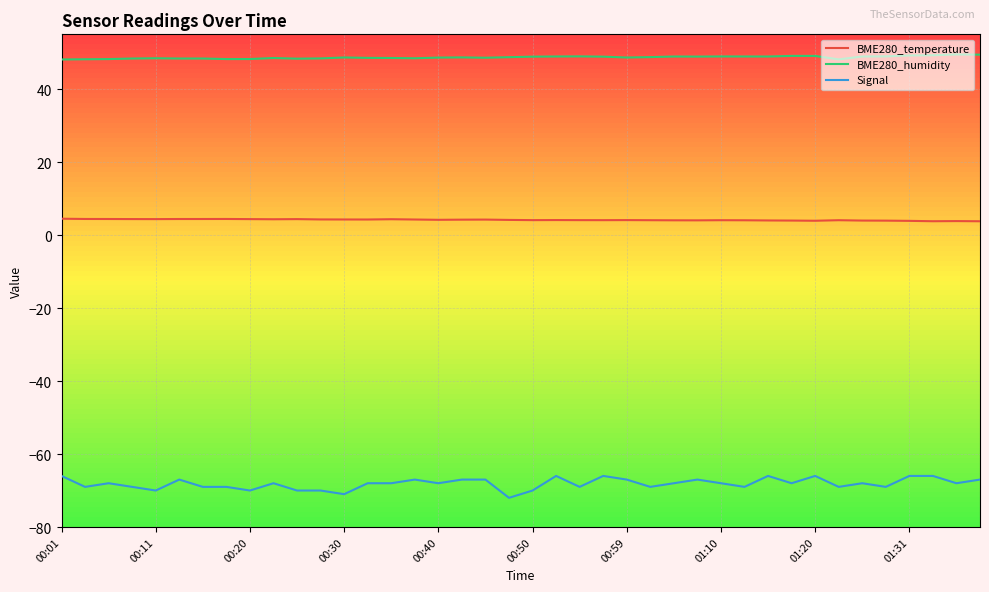

What is the greatest value displayed?

49.5